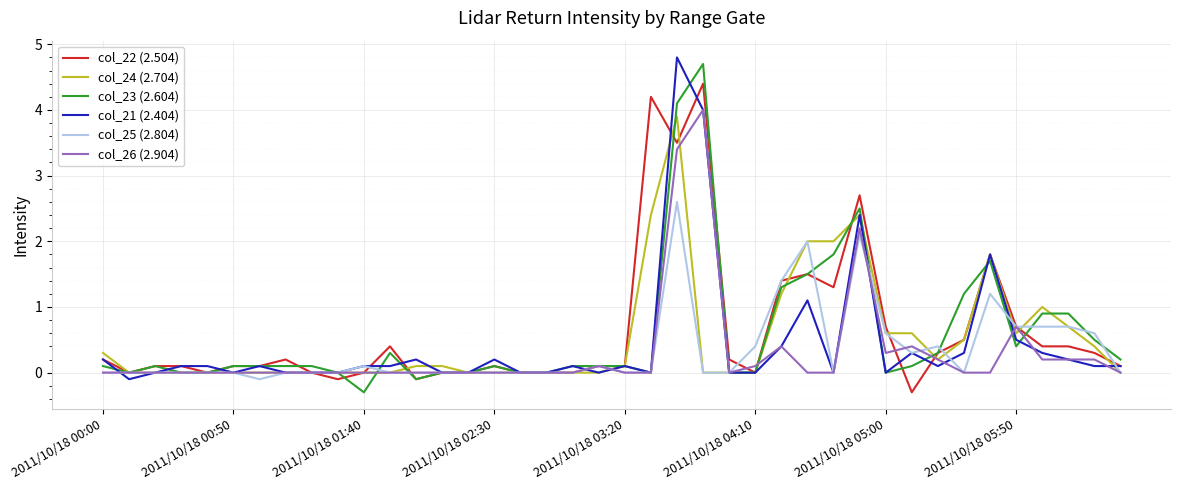

What is the highest value of the col_21 (2.404) series?

4.8